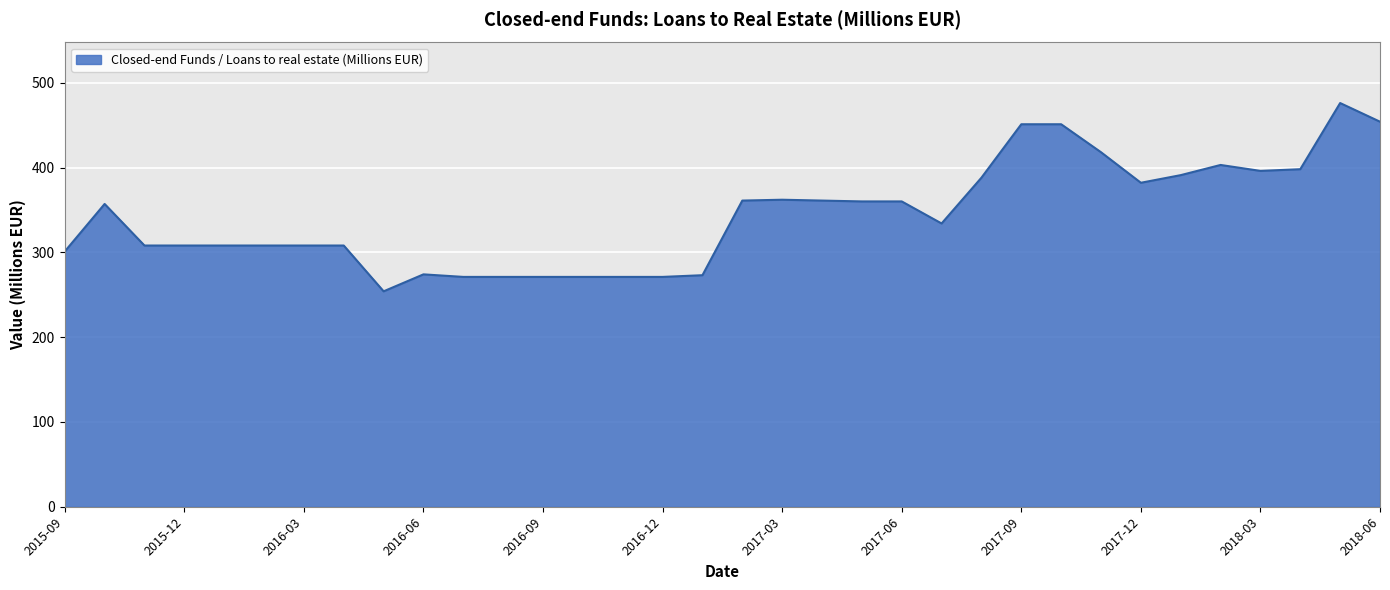

What is the smallest value displayed?

254